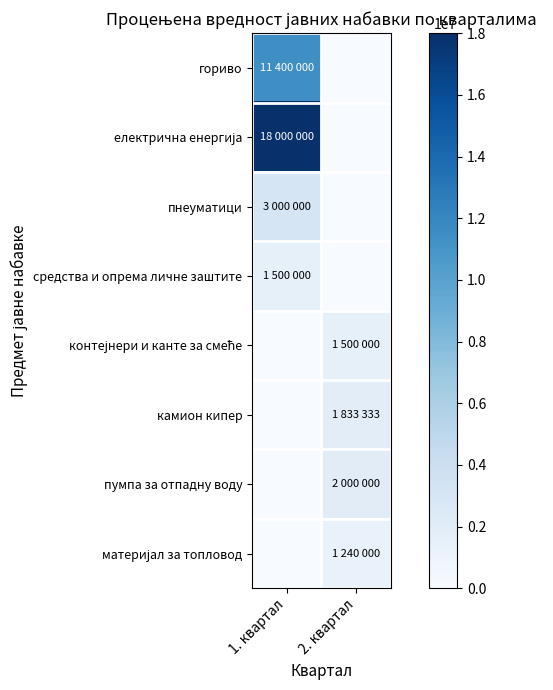

Which has a higher value, 1. квартал or 2. квартал?

1. квартал